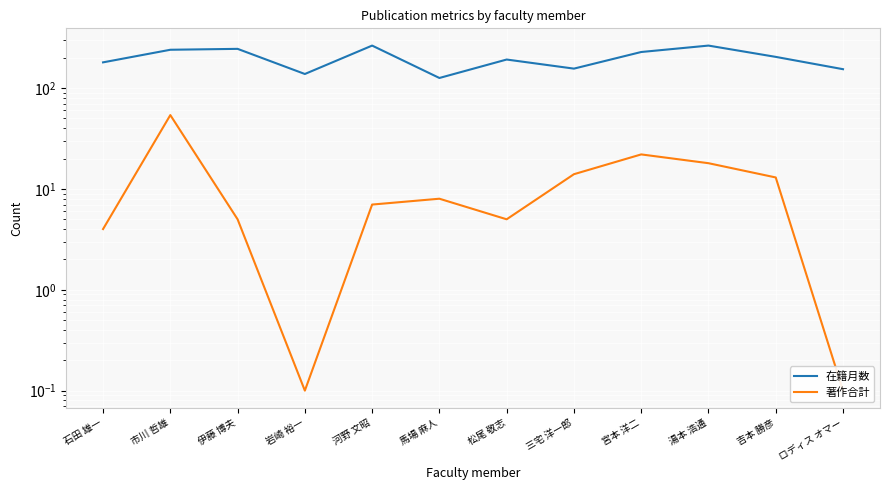

Does the chart display data point markers on the line(s)?

No